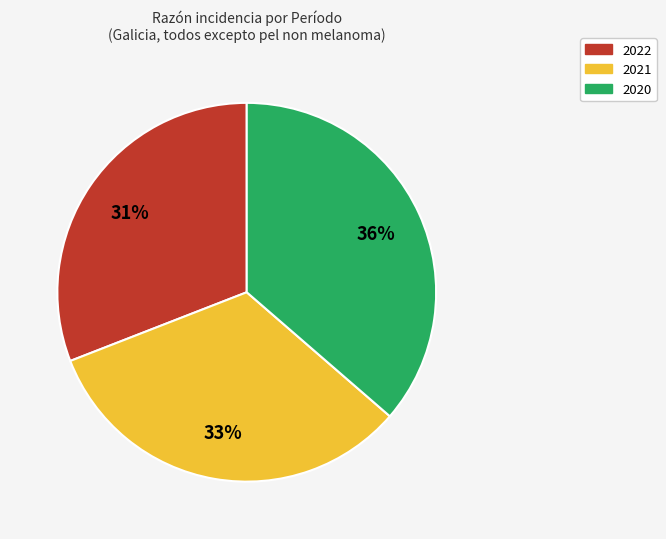

How many segments does this pie chart have?

3